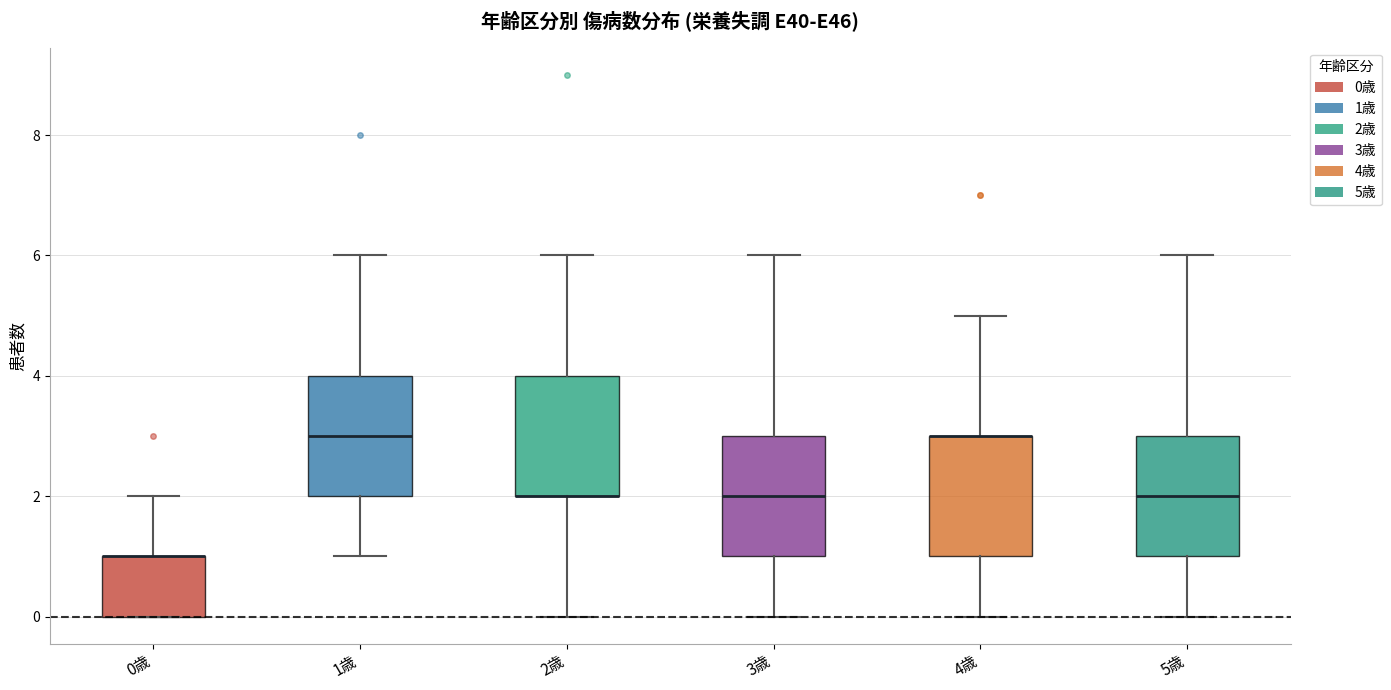

Reading left to right, read every box against the y-axis: the position of its median line, the range the box covers, and the ends of its whiskers. The values are not printed on the chart, so give them approximately, as read against the axis.

0歳: median 1 (drawn on the box's upper edge), box 0 to 1, whiskers 0 to 2
1歳: median 3, box 2 to 4, whiskers 1 to 6
2歳: median 2 (drawn on the box's lower edge), box 2 to 4, whiskers 0 to 6
3歳: median 2, box 1 to 3, whiskers 0 to 6
4歳: median 3 (drawn on the box's upper edge), box 1 to 3, whiskers 0 to 5
5歳: median 2, box 1 to 3, whiskers 0 to 6